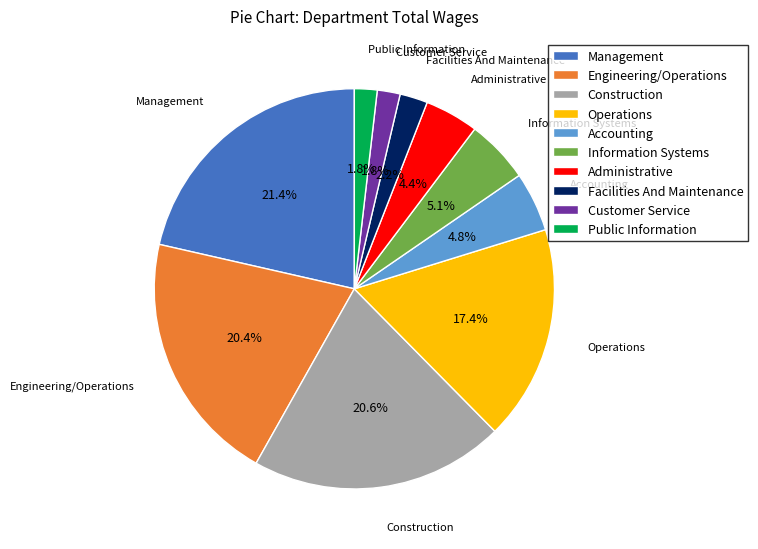

What percentage is the Administrative slice, to the nearest percent?

4%